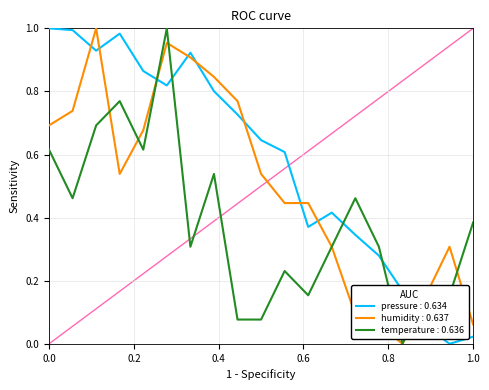

True or false: pressure : 0.634 and humidity : 0.637 cross at least once.

True